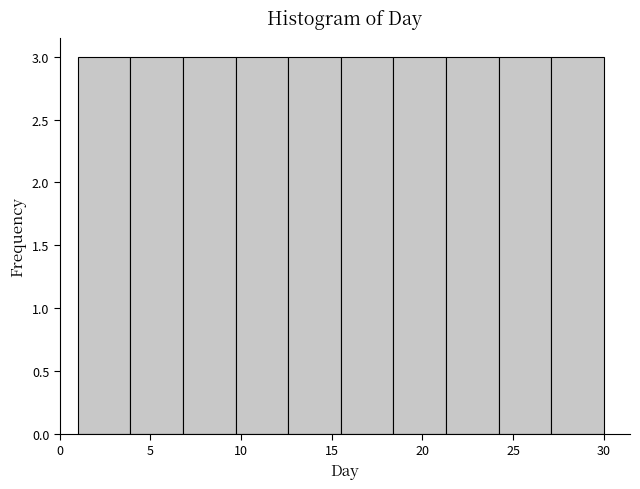

How tall is the bar that spans 24.2 to 27.1 on the x-axis? Neither the bar edges nor the heights are printed on the chart, so give them approximately, as read against the axes.

3